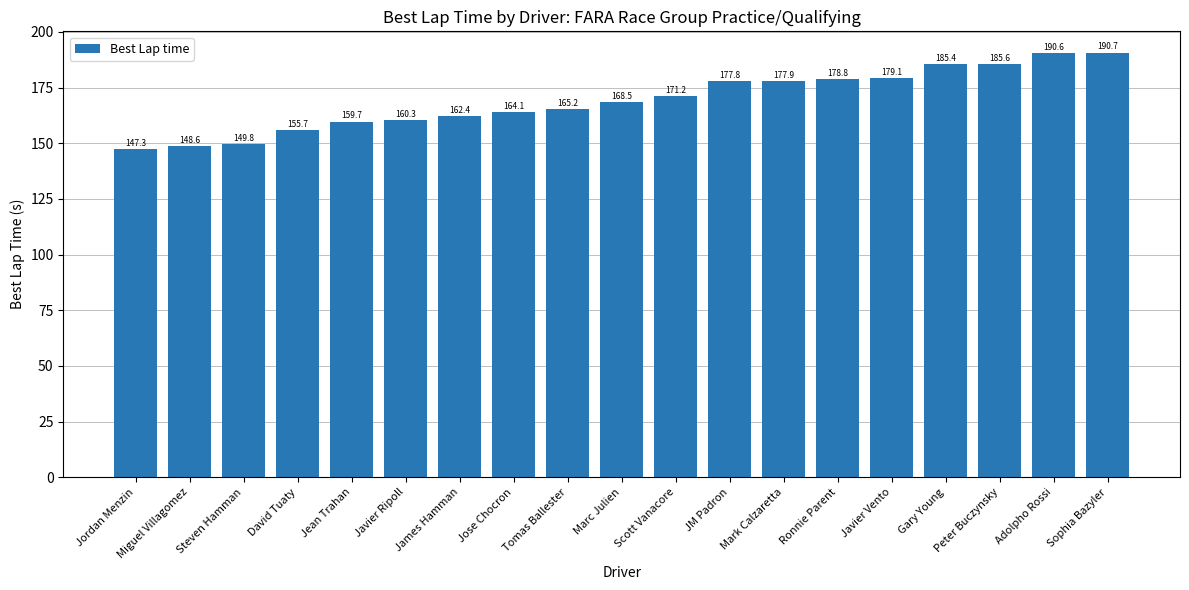

What is the ratio of the value at Steven Hamman to the value at David Tuaty?

1.0